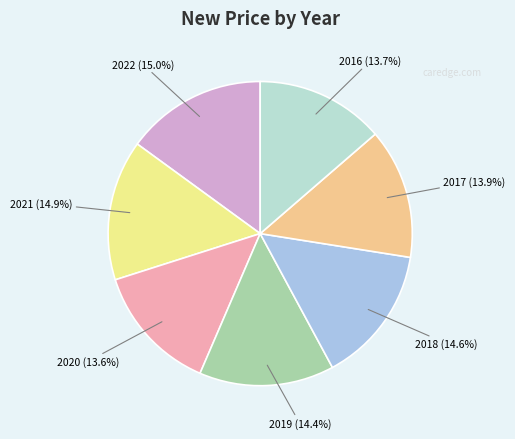

To the nearest percent, what is the difference between the largest and smallest slice percentages?

1%